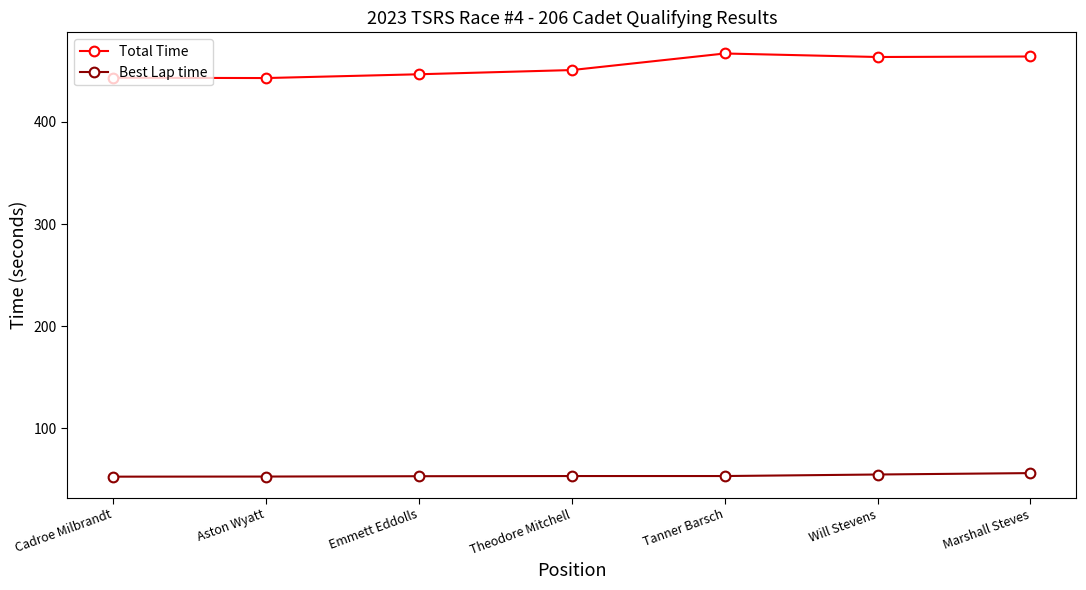

True or false: Total Time and Best Lap time intersect in this chart.

False